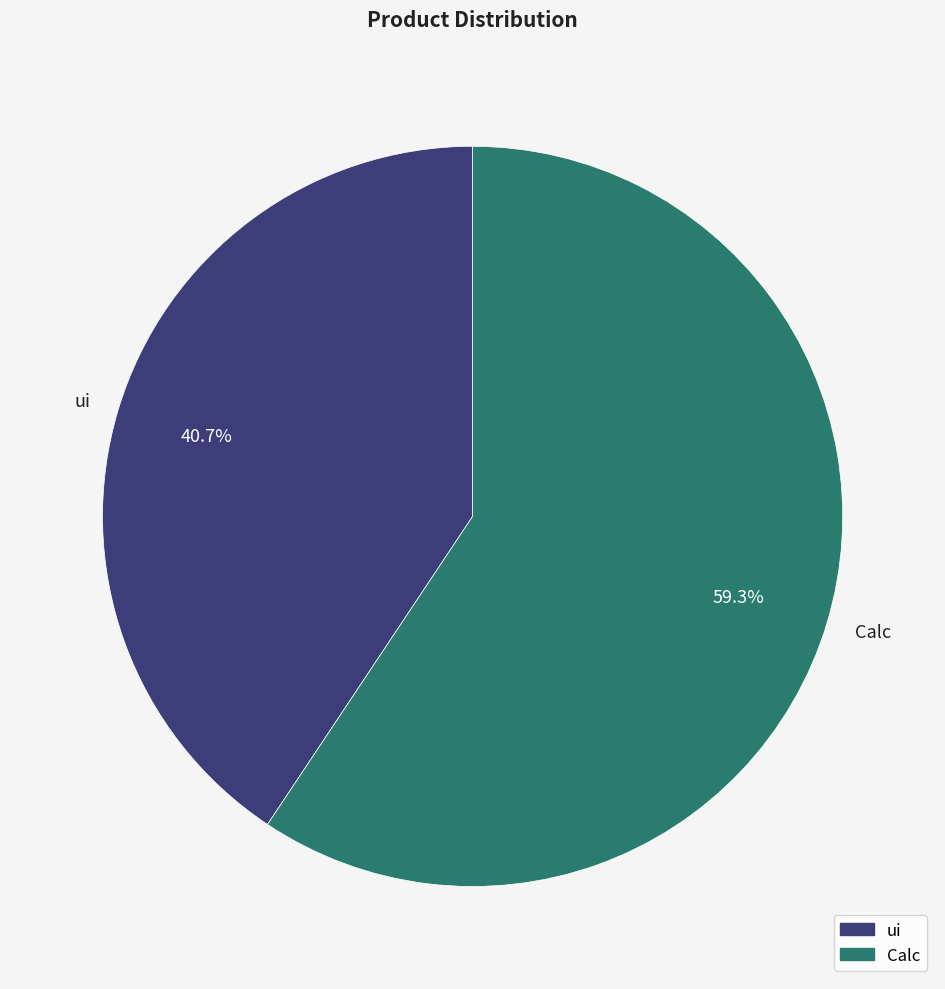

True or false: Calc accounts for 59% of the total.

True